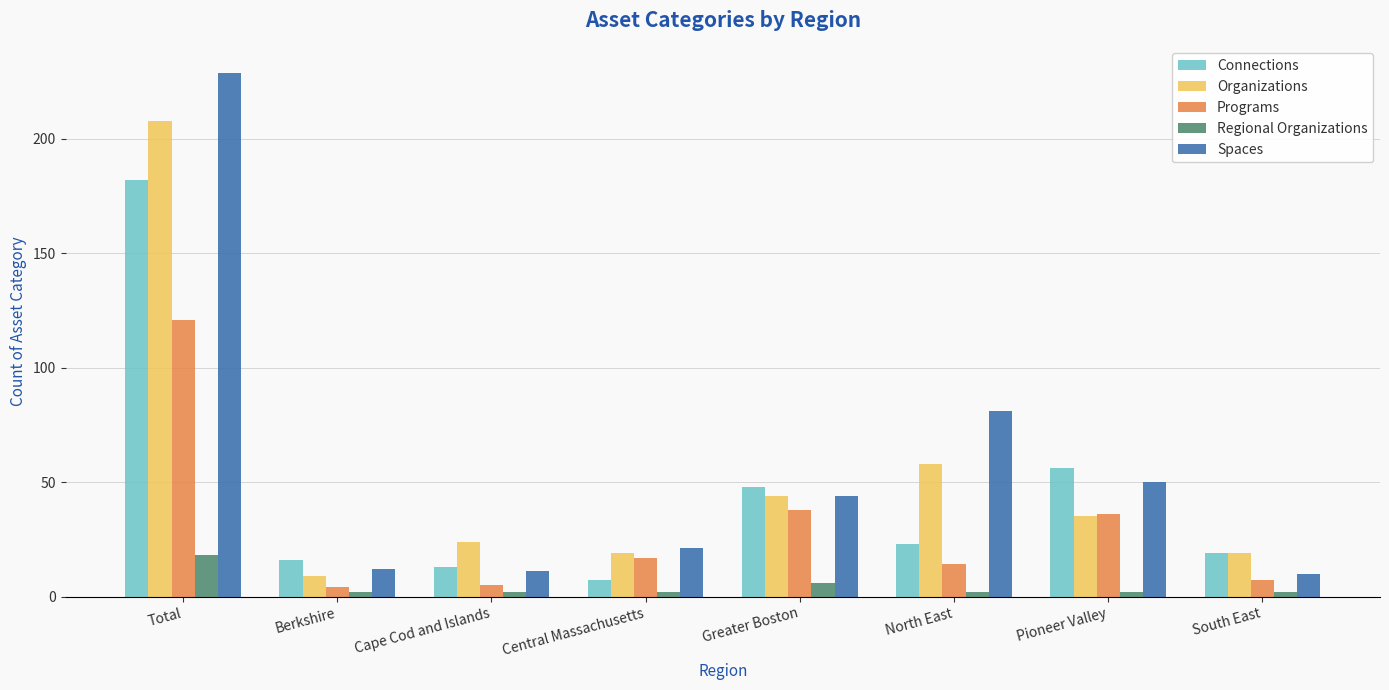

Is the value of Connections at Pioneer Valley greater than the value of Spaces at Cape Cod and Islands?

Yes